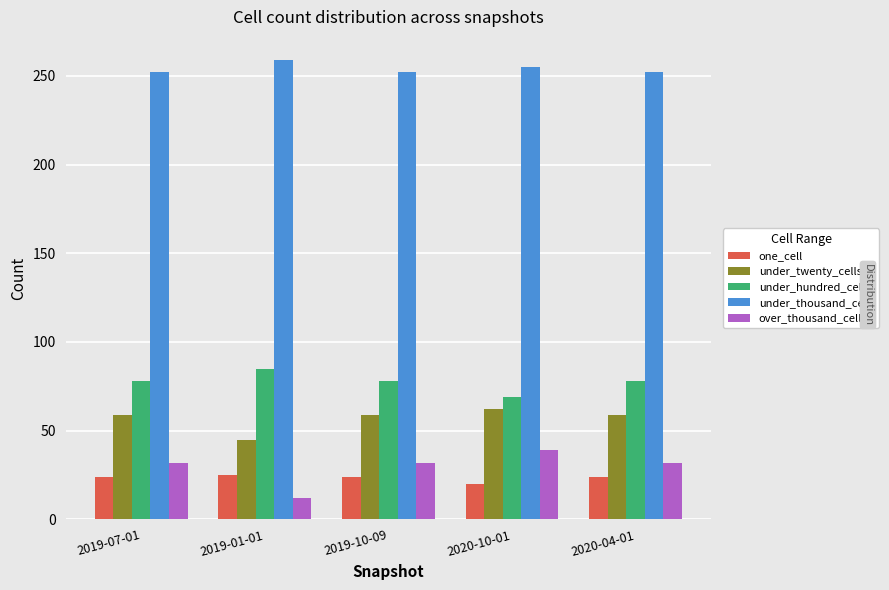

The value of under_hundred_cells at 2019-01-01 is 20. True or false?

False